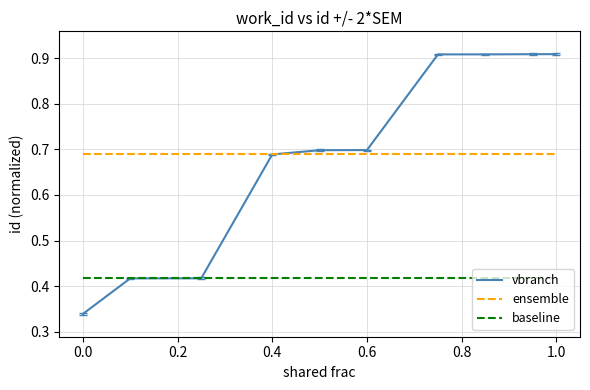

True or false: baseline and ensemble cross at least once.

False